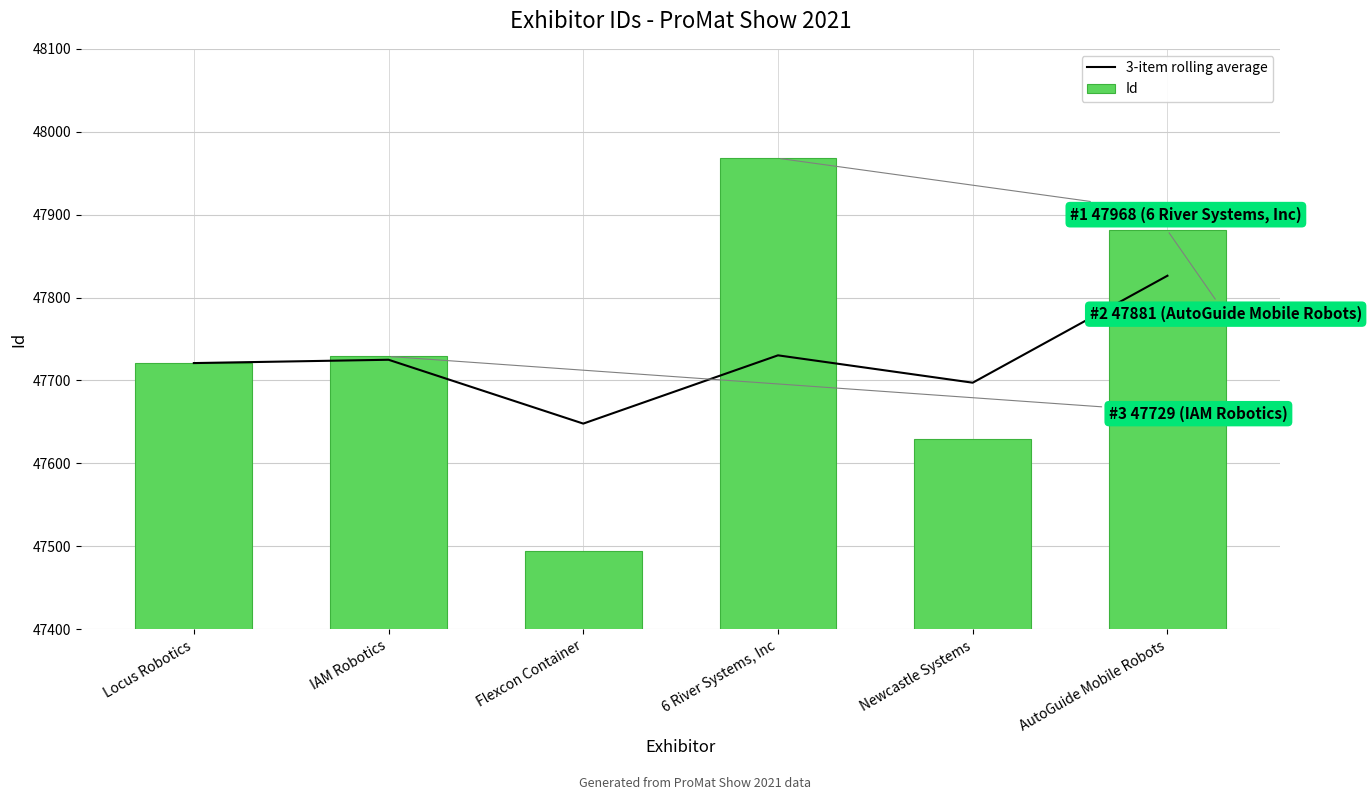

At how many categories does at least one series exceed 47741?

2